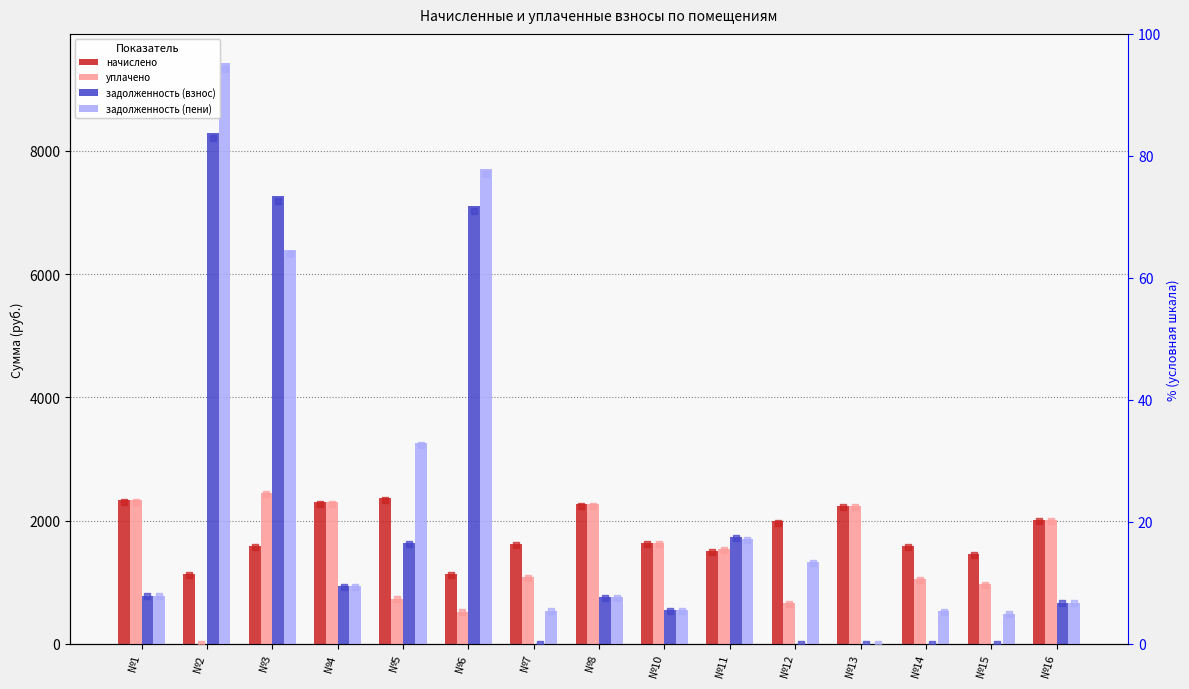

Which series contains the highest Y value?

задолженность (пени)